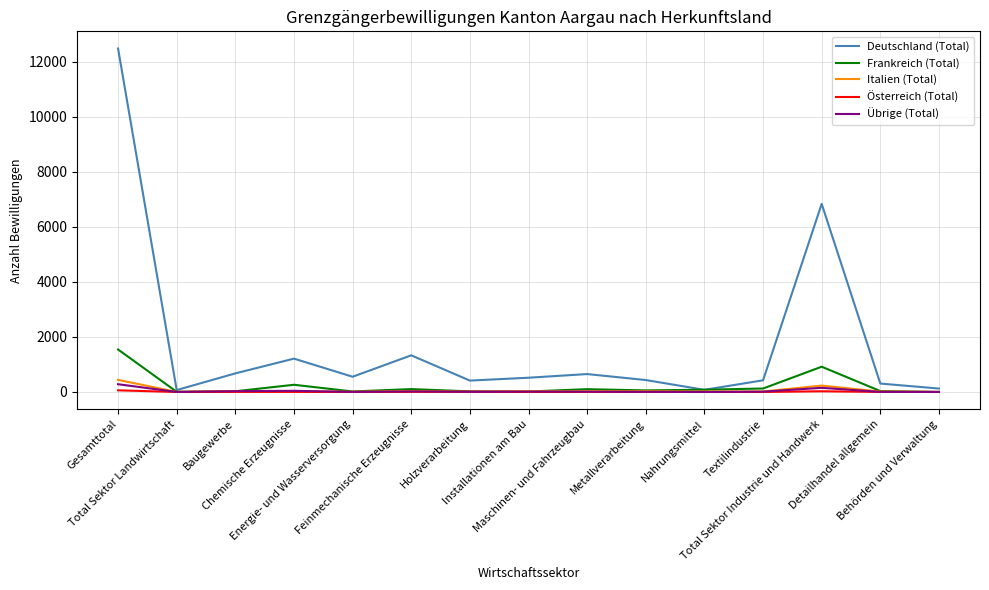

What is the total value across all series at Chemische Erzeugnisse?

1543